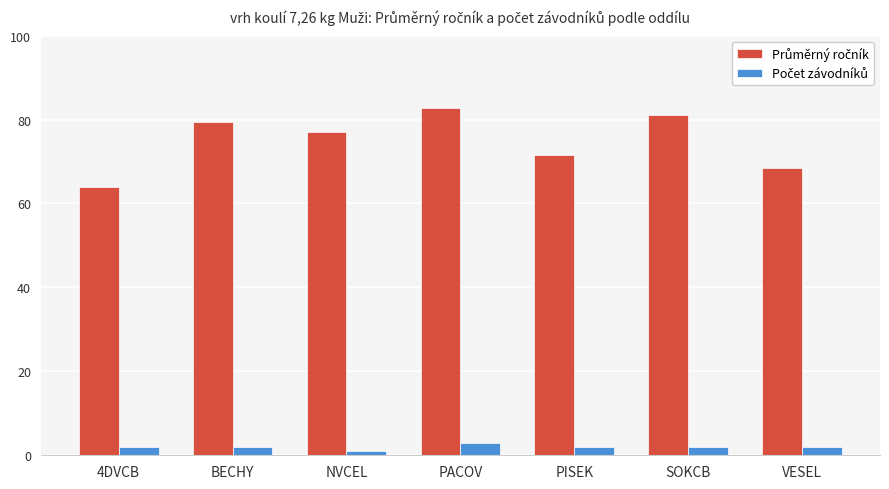

What is the greatest value displayed?

82.7